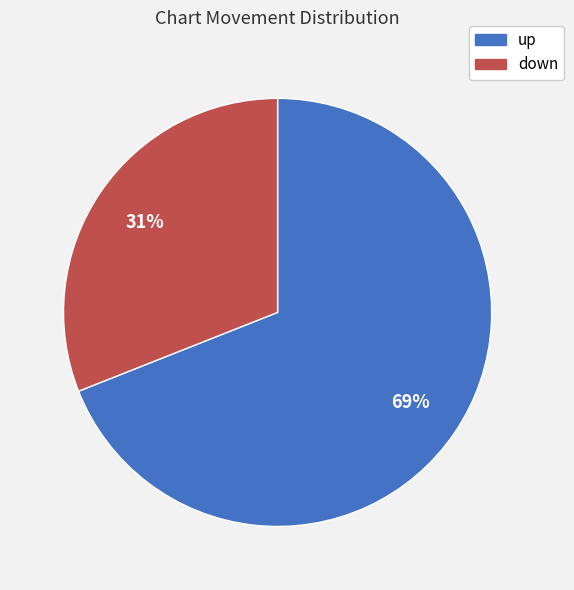

Which slice represents more than half of the pie?

up